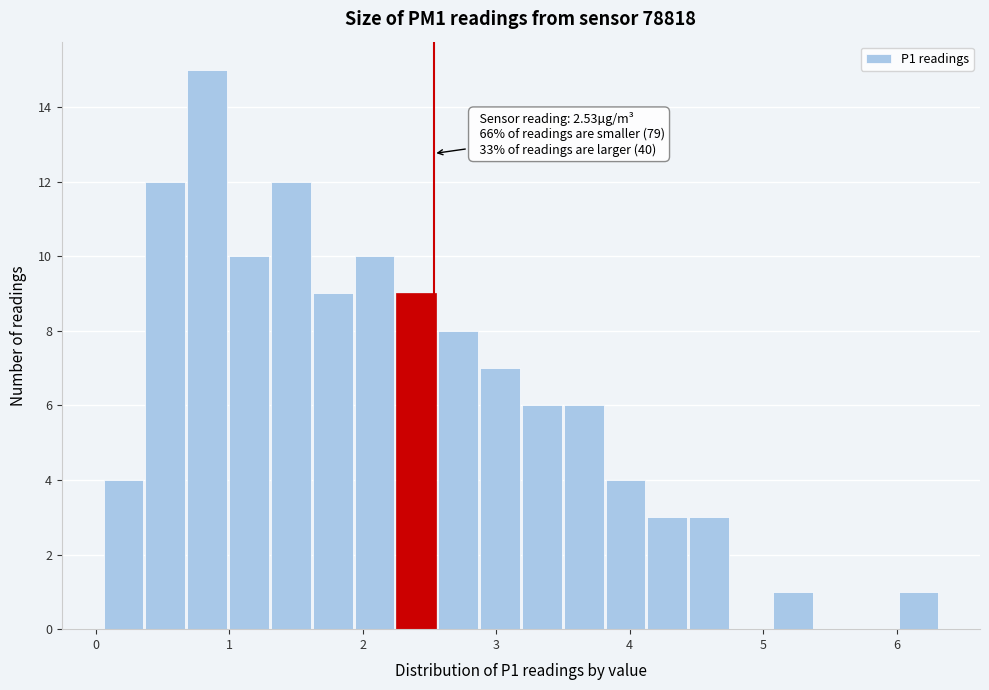

Read against the x-axis, roughly where is the centre of the tallest bar?

0.8